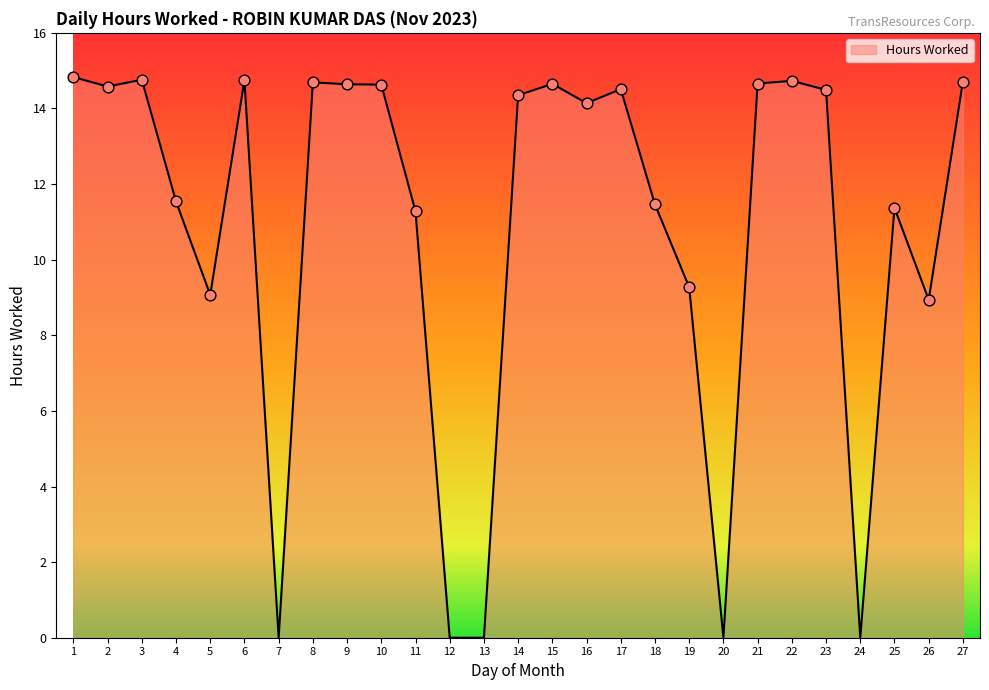

What is the change in value from 17 to 20?

-14.5